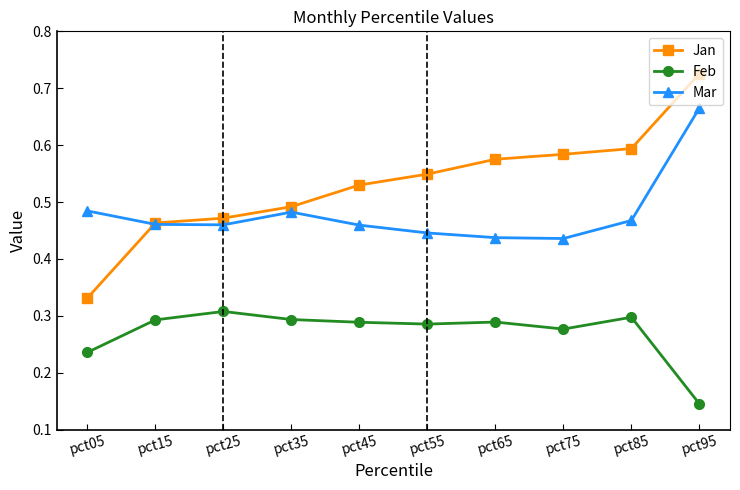

At which category does the chart reach its minimum across all series?

pct95